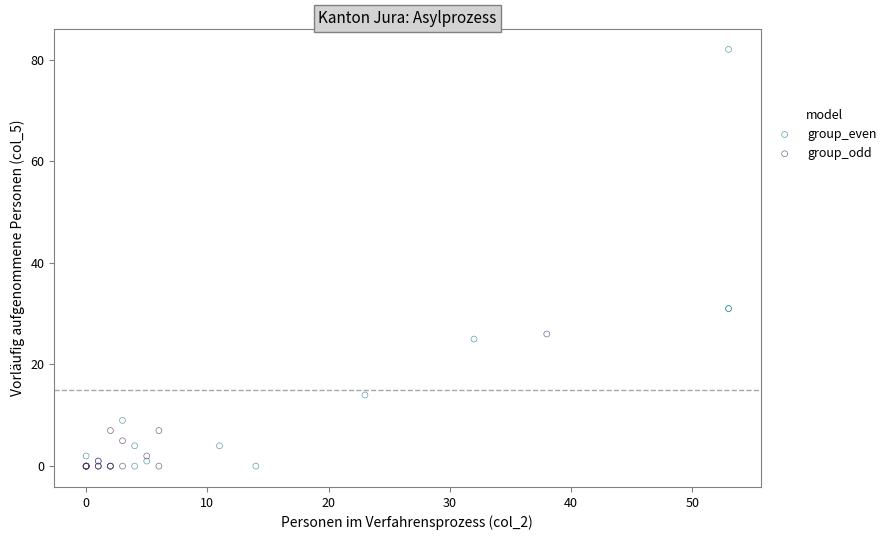

Which series reaches the maximum Y coordinate?

group_even